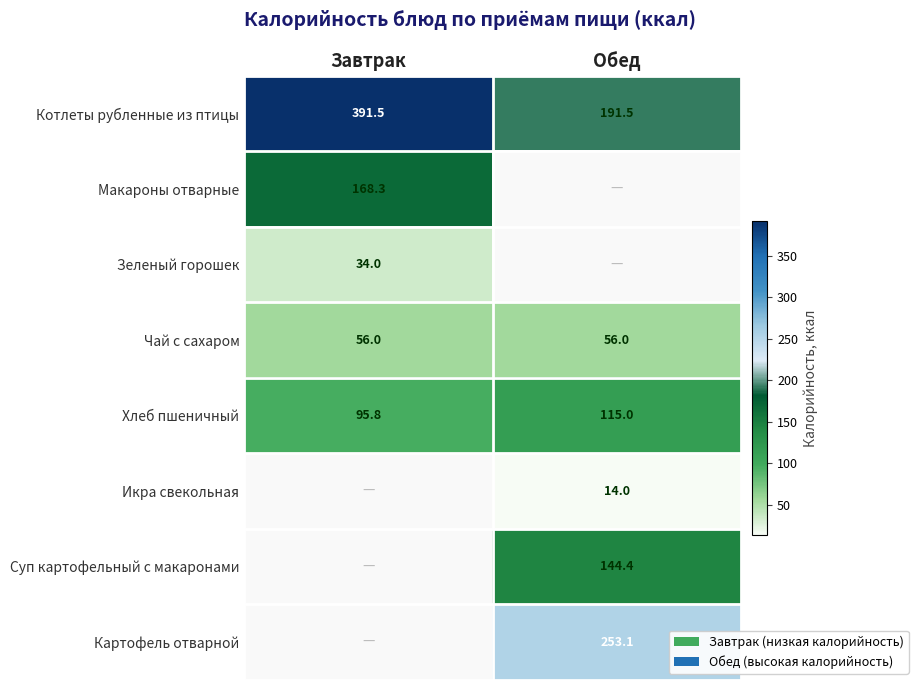

Which has a higher value, Обед or Завтрак?

Завтрак